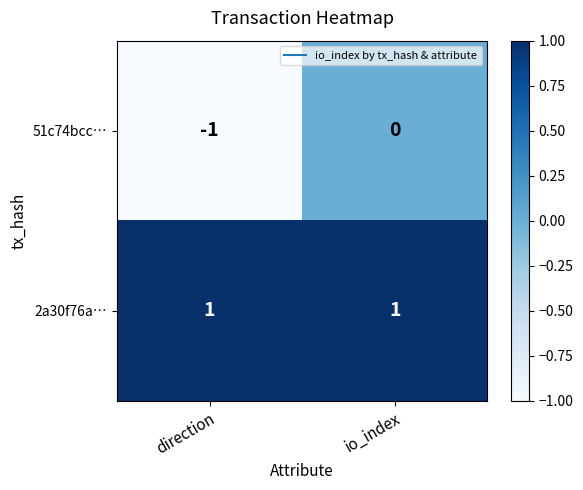

The 51c74bcc… series shows -1 at direction. True or false?

True